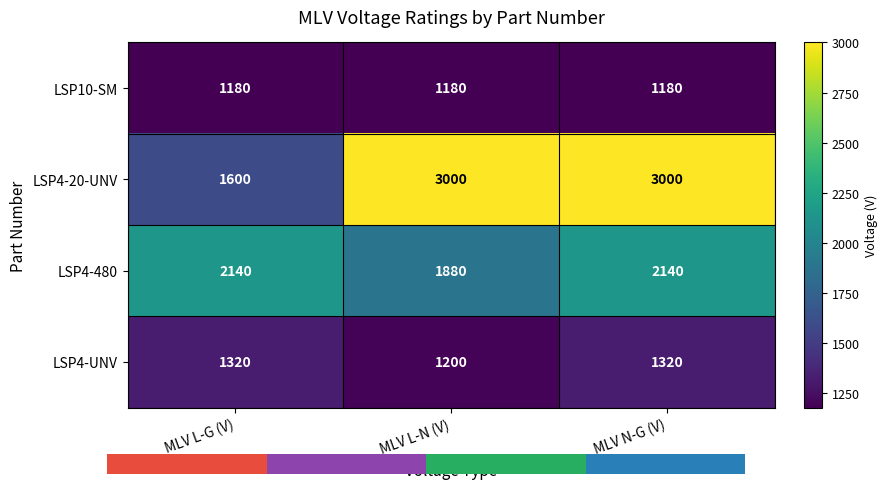

What is the difference between the LSP4-480 values at MLV L-G (V) and MLV L-N (V)?

260